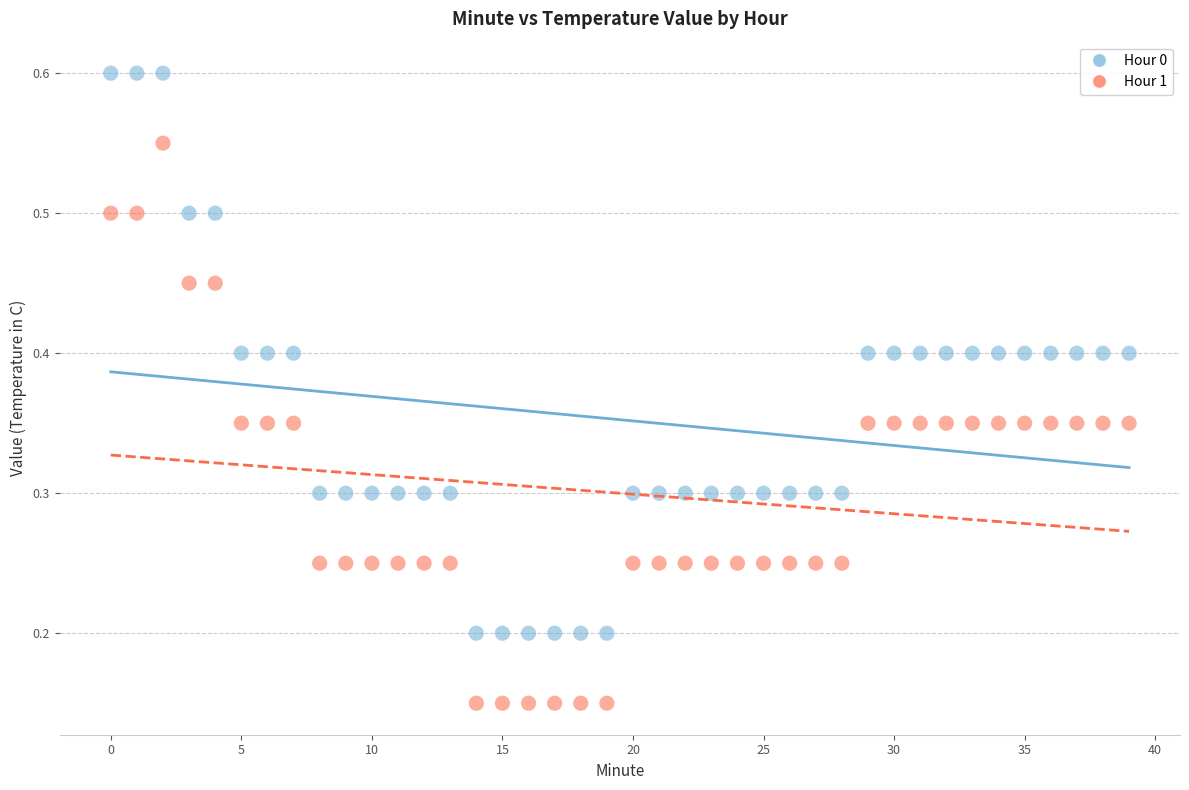

Which series reaches the minimum Y coordinate?

Hour 1